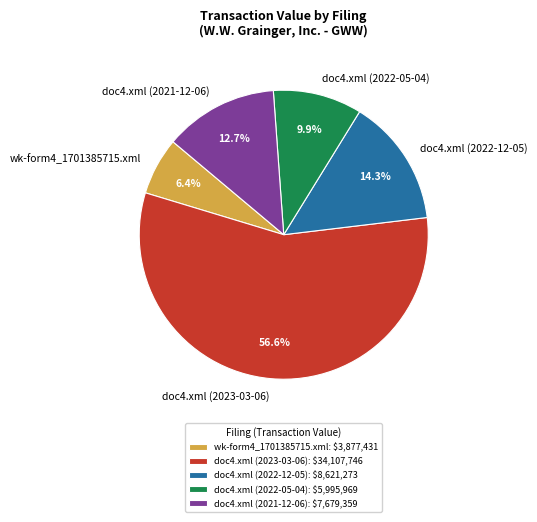

Is it true that doc4.xml (2022-05-04) is 10% of the pie?

True